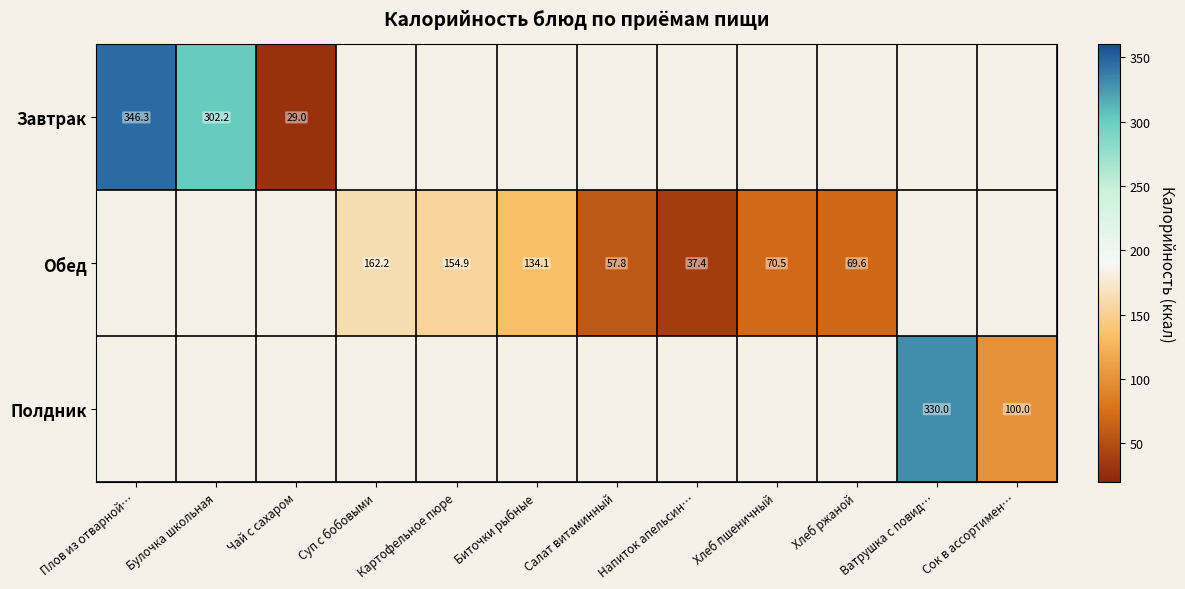

Is the value of Завтрак at Булочка школьная greater than the value of Обед at Картофельное пюре?

Yes